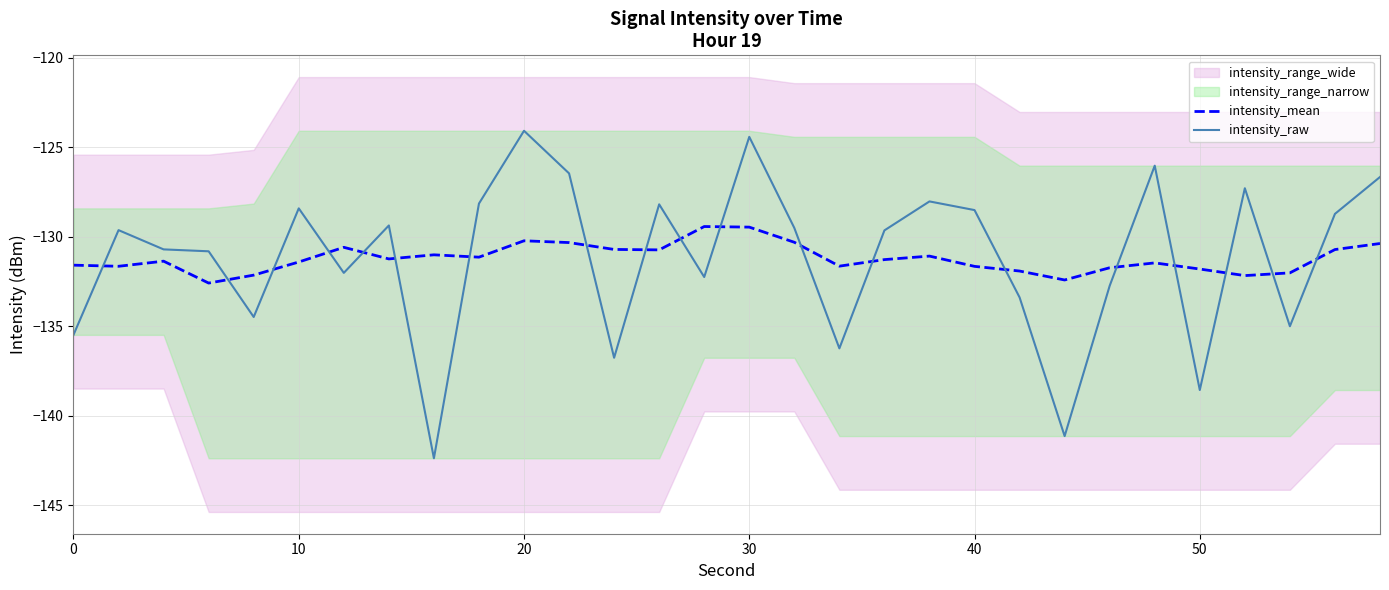

How many intersections are there between intensity_raw and intensity_mean?

19